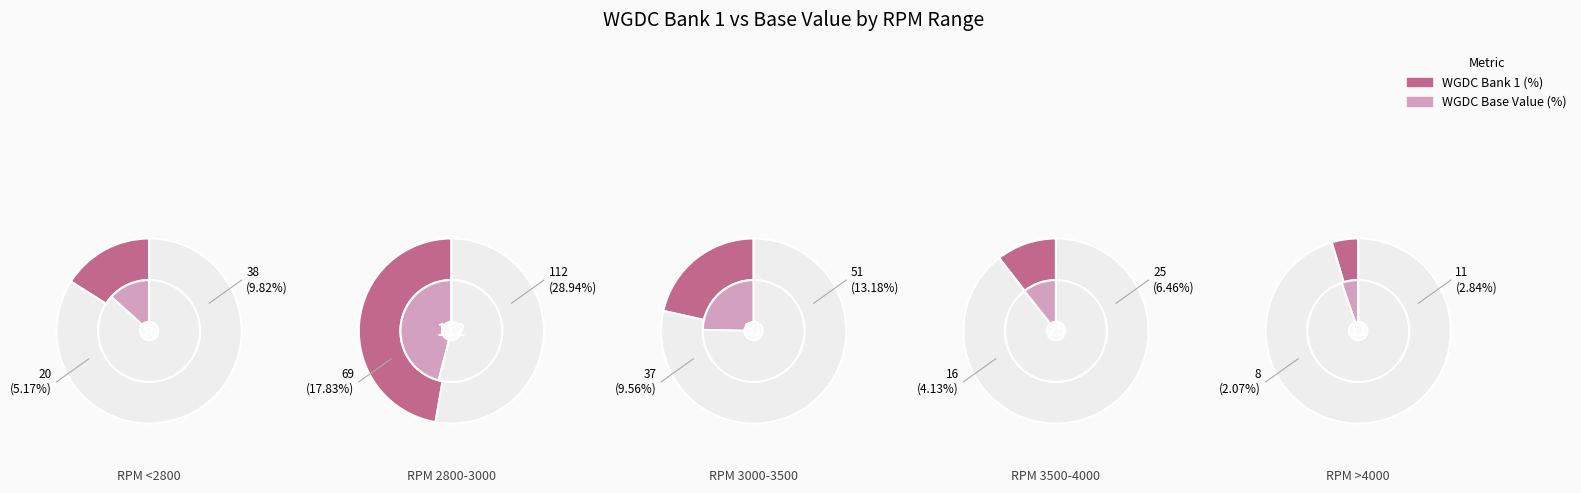

Count the number of slices in the pie.

5